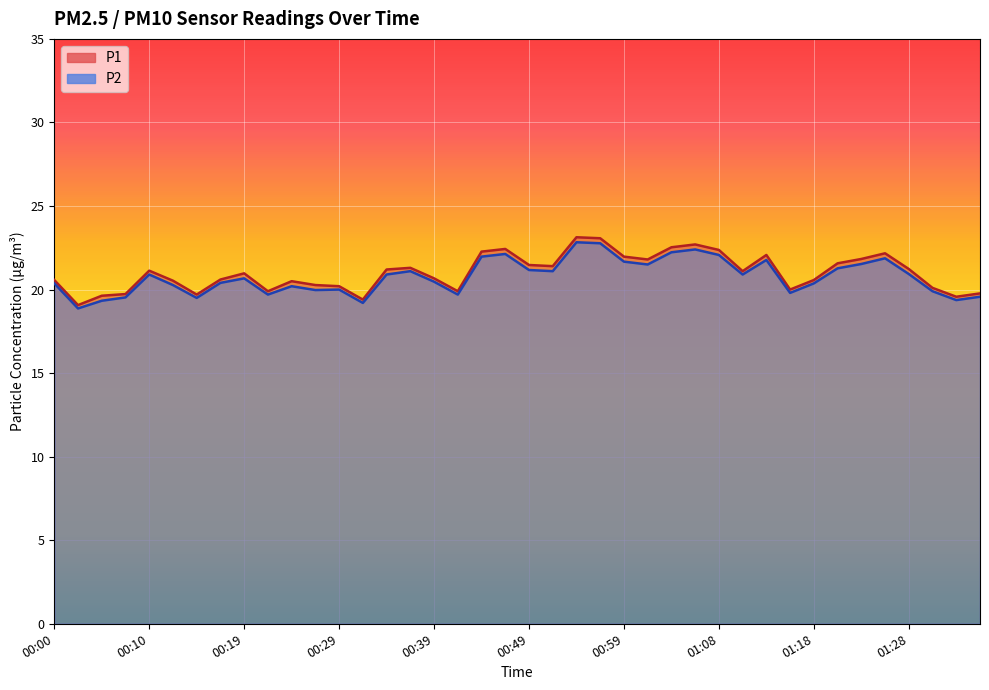

Reading left to right, list all the values displayed in this chart.

P1: 20.6	19.1	19.6	19.7	21.1	20.5	19.7	20.6	21.0	19.9	20.5	20.3	20.2	19.4	21.2	21.3	20.7	19.9	22.3	22.4	21.5	21.4	23.1	23.1	22.0	21.8	22.5	22.7	22.4	21.1	22.1	20.0	20.6	21.6	21.8	22.2	21.2	20.1	19.6	19.8
P2: 20.4	18.9	19.3	19.5	20.9	20.3	19.5	20.4	20.7	19.7	20.2	20.0	20.0	19.2	20.9	21.1	20.5	19.7	22.0	22.1	21.2	21.1	22.8	22.8	21.7	21.5	22.2	22.4	22.1	20.9	21.8	19.8	20.4	21.3	21.5	21.9	20.9	19.9	19.4	19.6